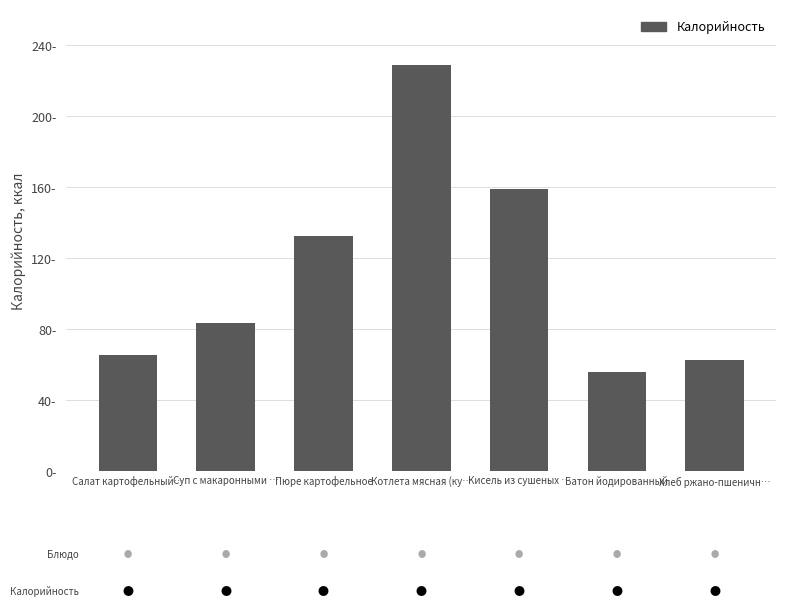

Where does the data first go above 83?

Суп с макаронными …